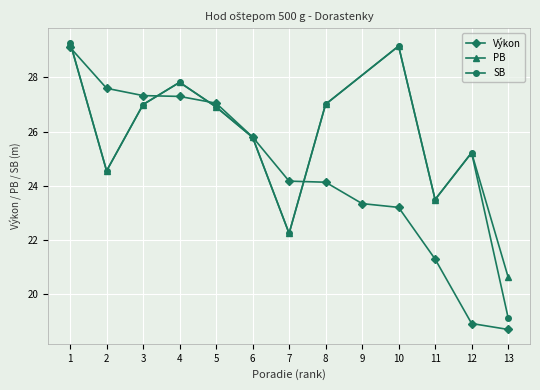

The value at 1 is 1. True or false?

False